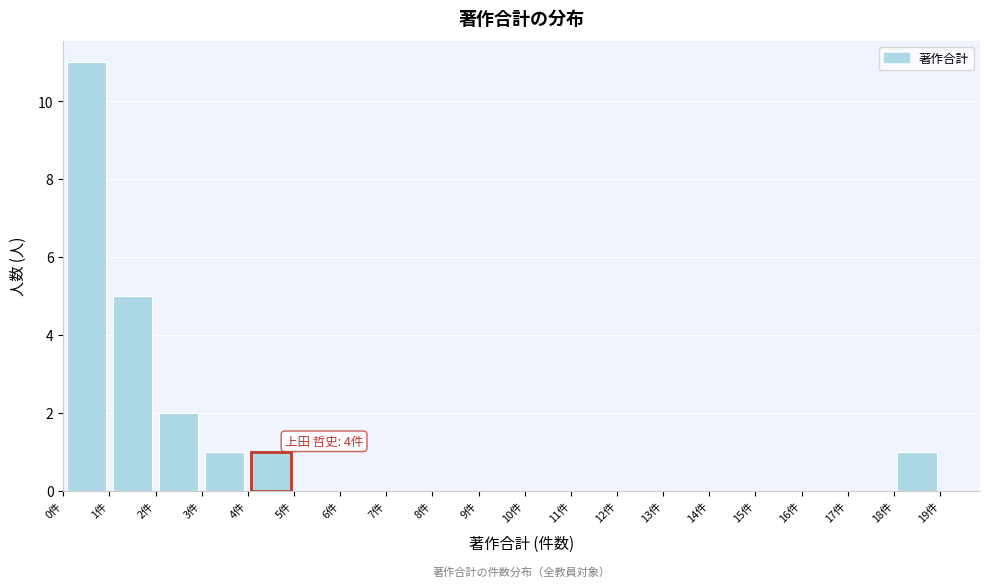

Which range on the x-axis has the tallest bar?

0 to 1